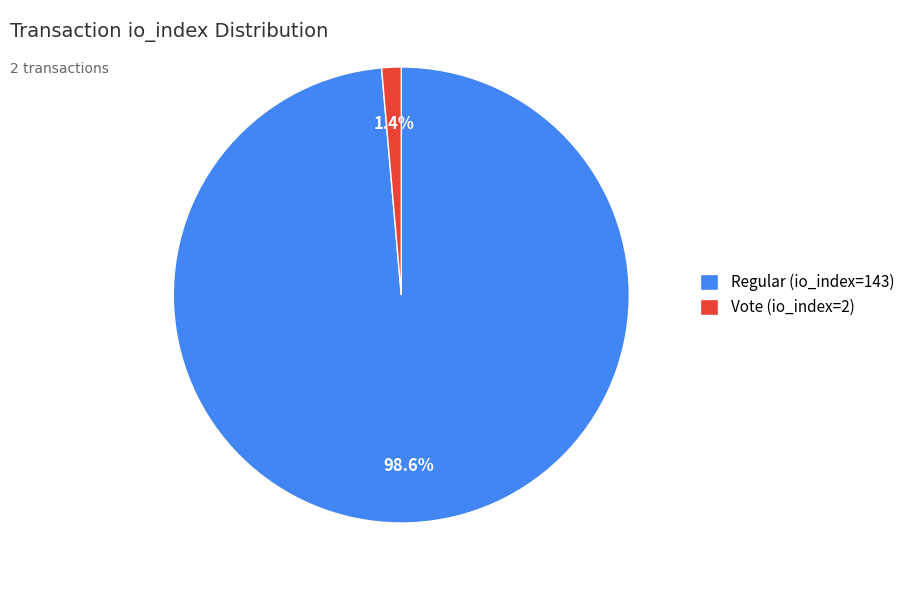

To the nearest percent, what is the combined percentage of Regular (io_index=143) and Vote (io_index=2)?

100%